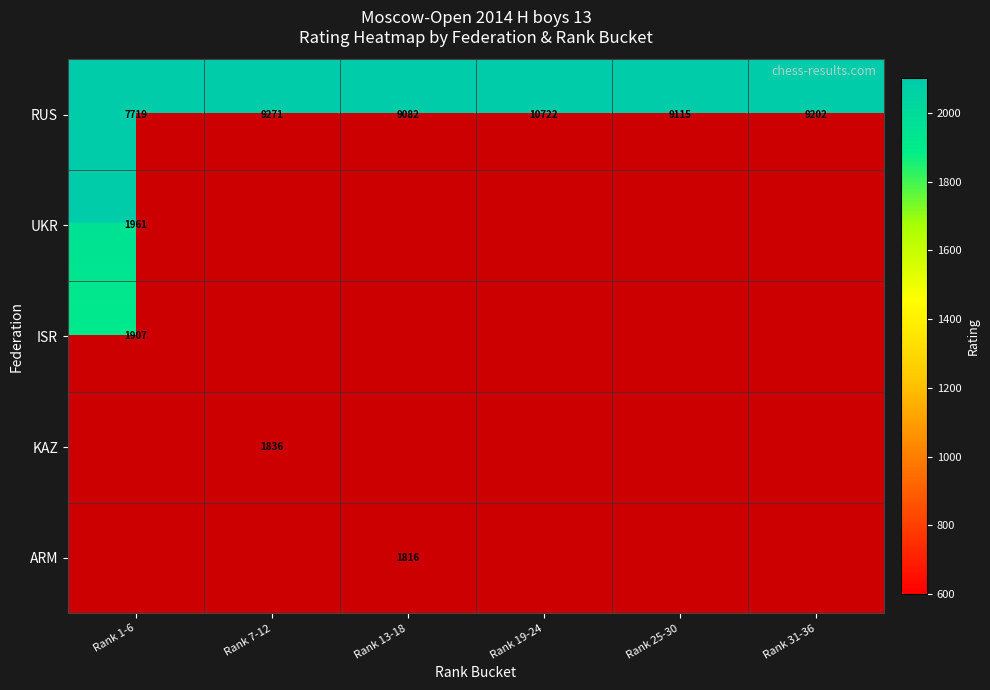

The RUS series shows 13578 at Rank 25-30. True or false?

False